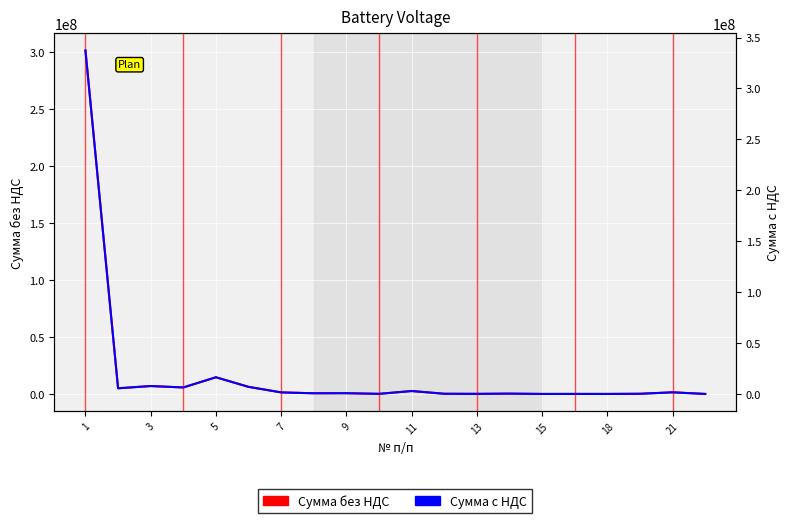

True or false: Сумма без НДС and Сумма с НДС cross at least once.

False